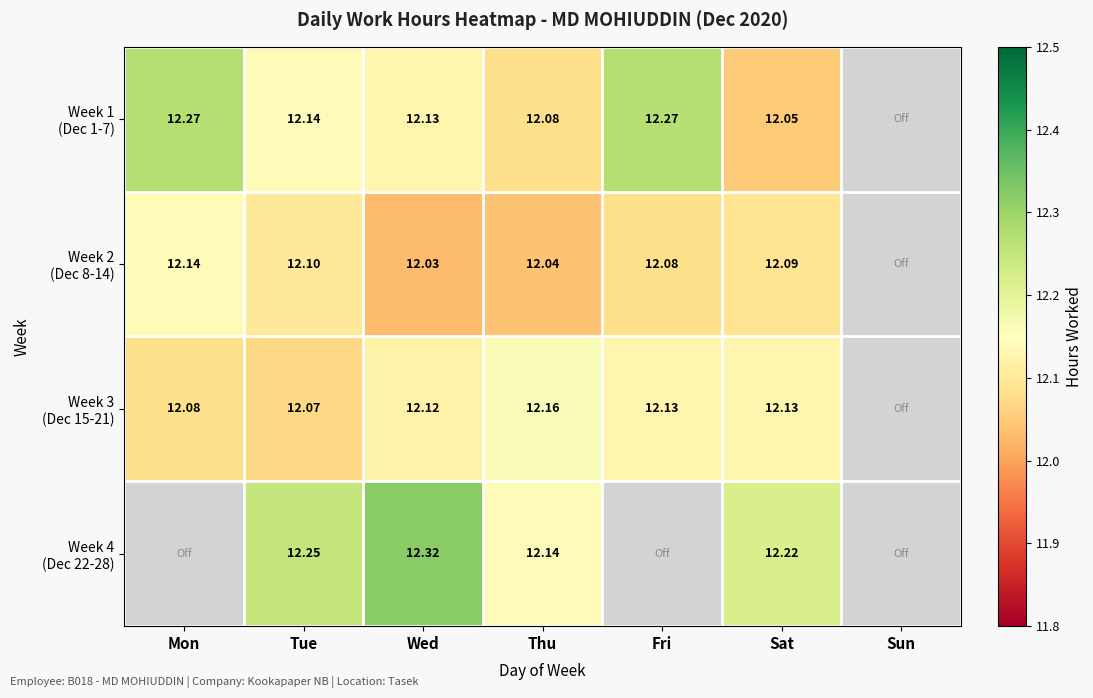

What is the difference between the maximum and minimum values in the Week 1 (Dec 1-7) series?

0.2